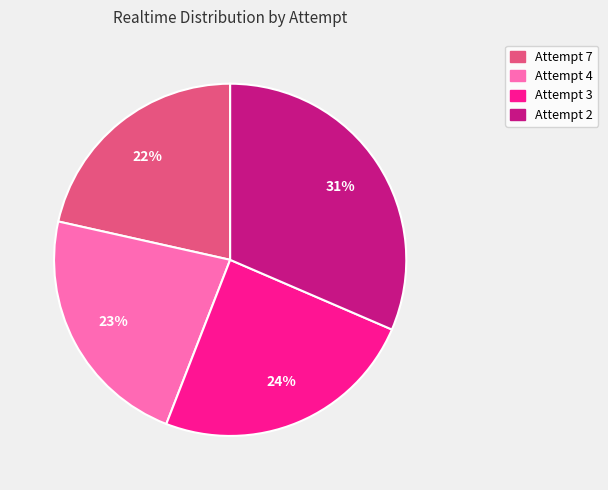

Combined, do Attempt 3 and Attempt 4 account for over 50%?

No